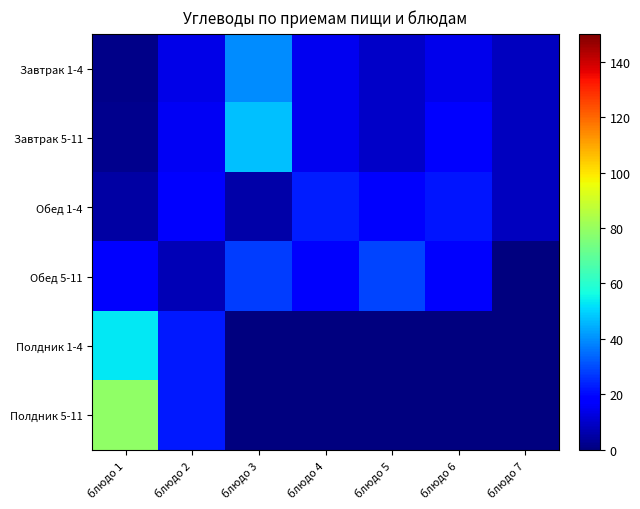

Rank the series by their maximum value, from highest to lowest.

Полдник 5-11, Полдник 1-4, Завтрак 5-11, Завтрак 1-4, Обед 5-11, Обед 1-4